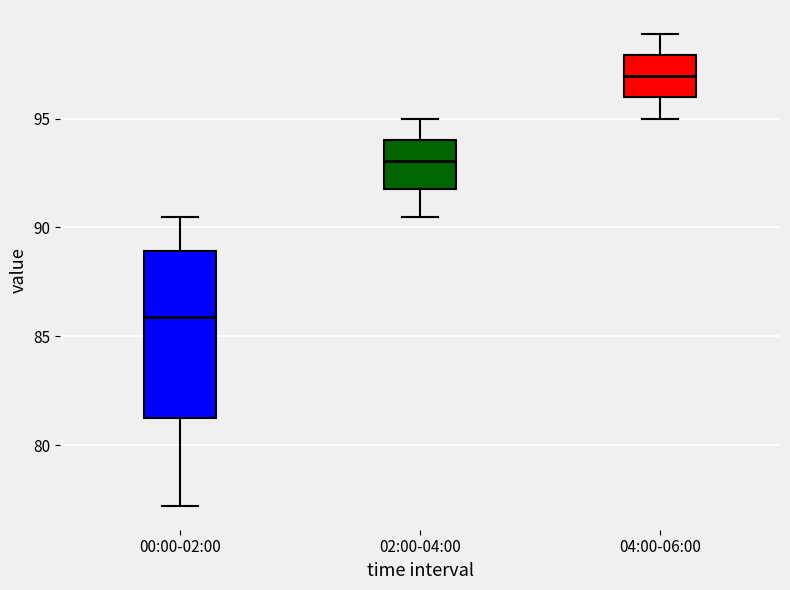

Where does the lower whisker of the box for 02:00-04:00 end on the y-axis? The values are not printed on the chart, so give them approximately, as read against the axis.

90.5